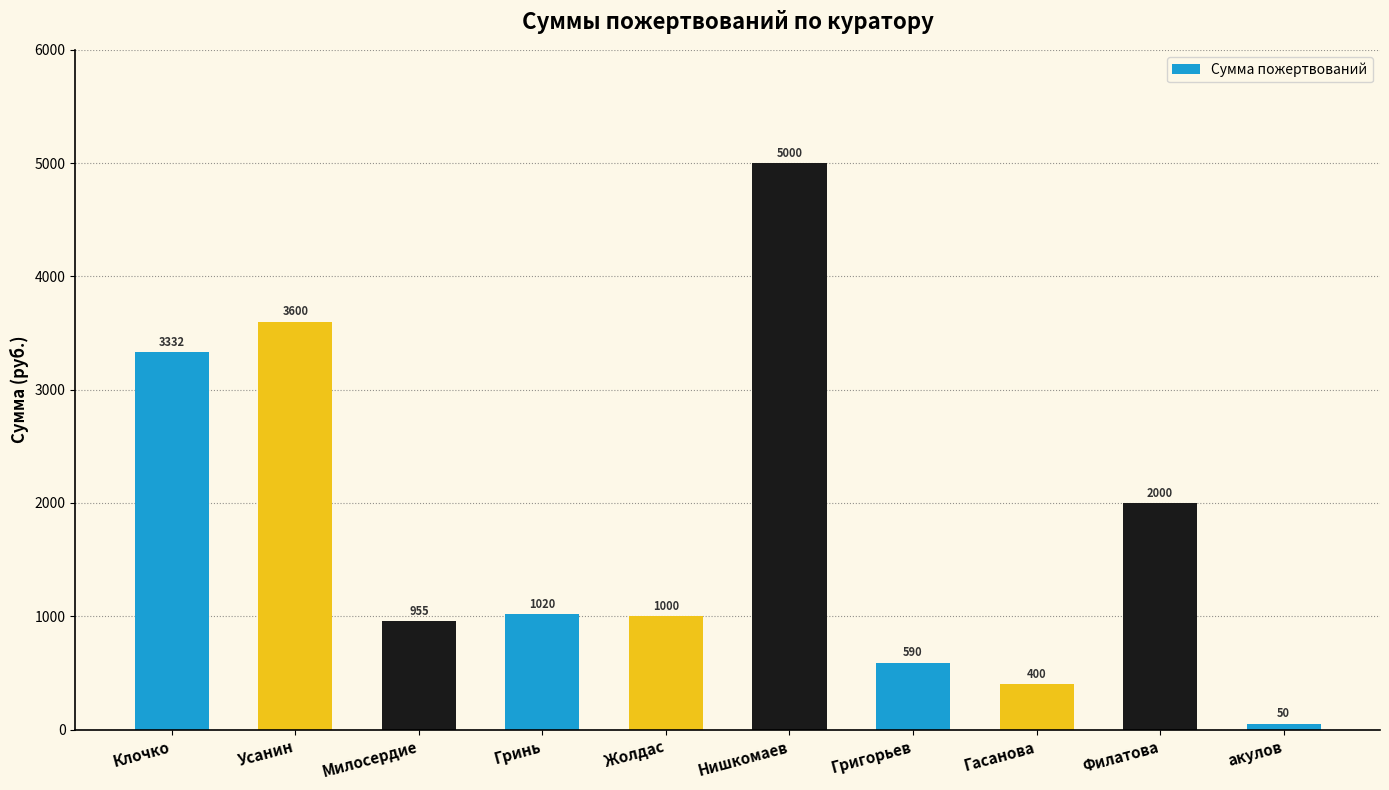

How many series are shown in this chart?

1